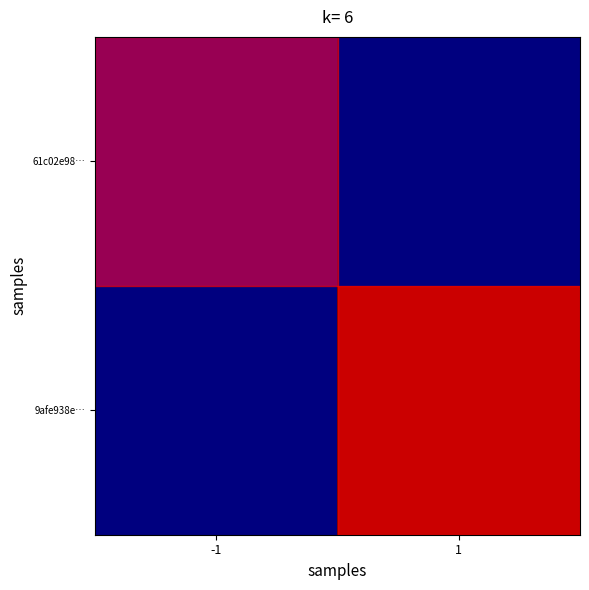

At which category is the sum across all series the highest?

1